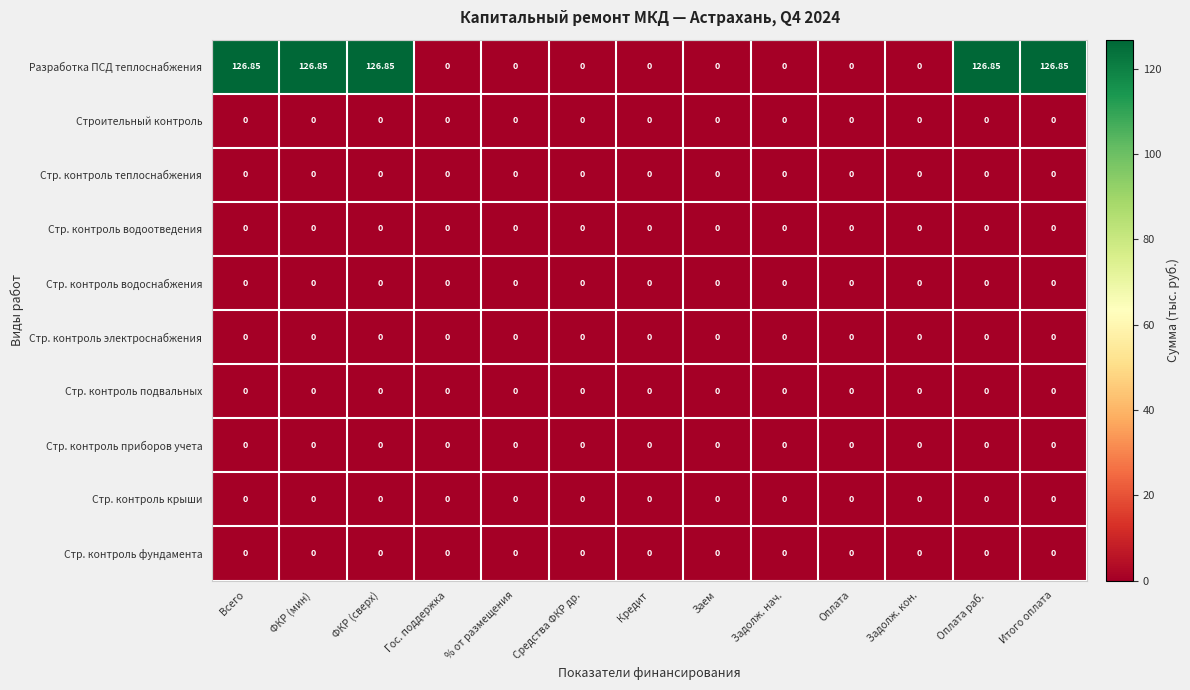

Which series has the largest range (max minus min)?

Разработка ПСД теплоснабжения